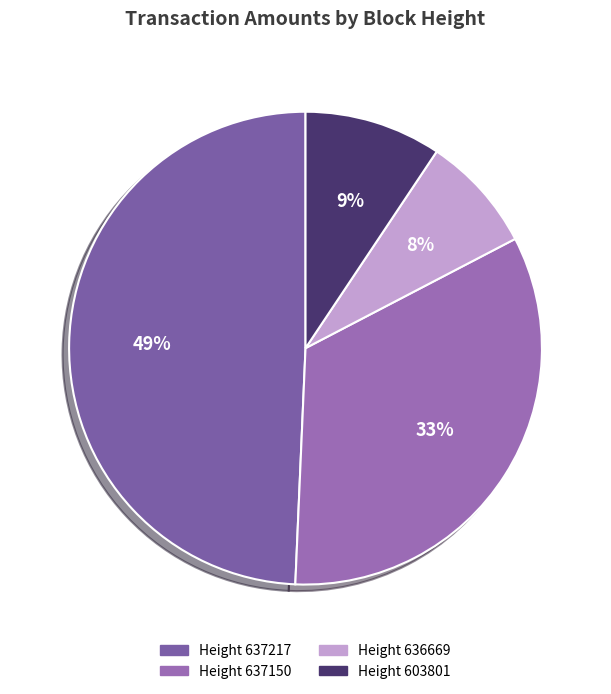

How many slices are in this pie chart?

4